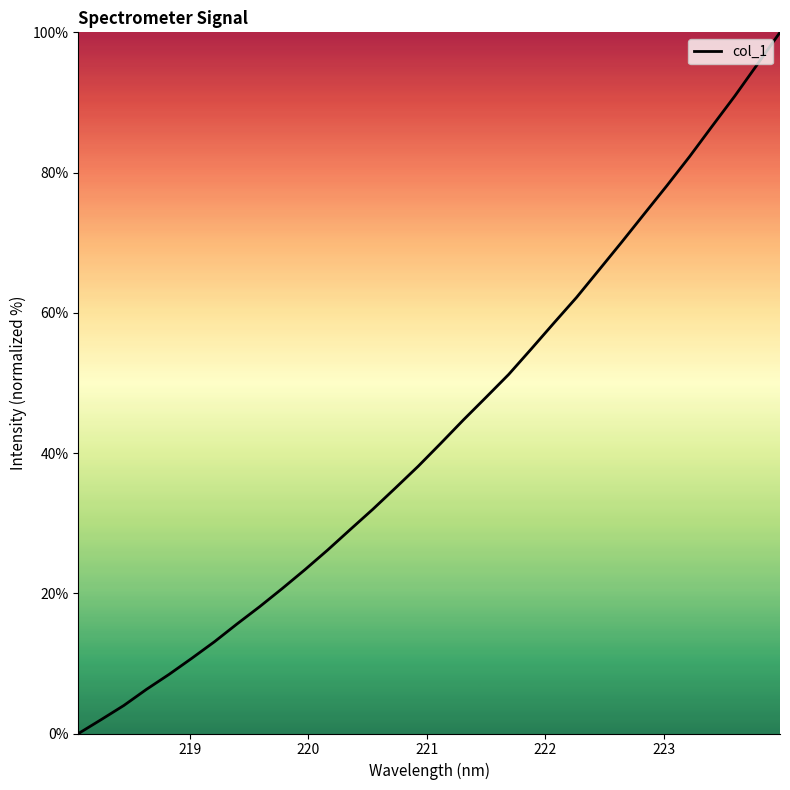

What is the maximum value shown in the chart?

100.0